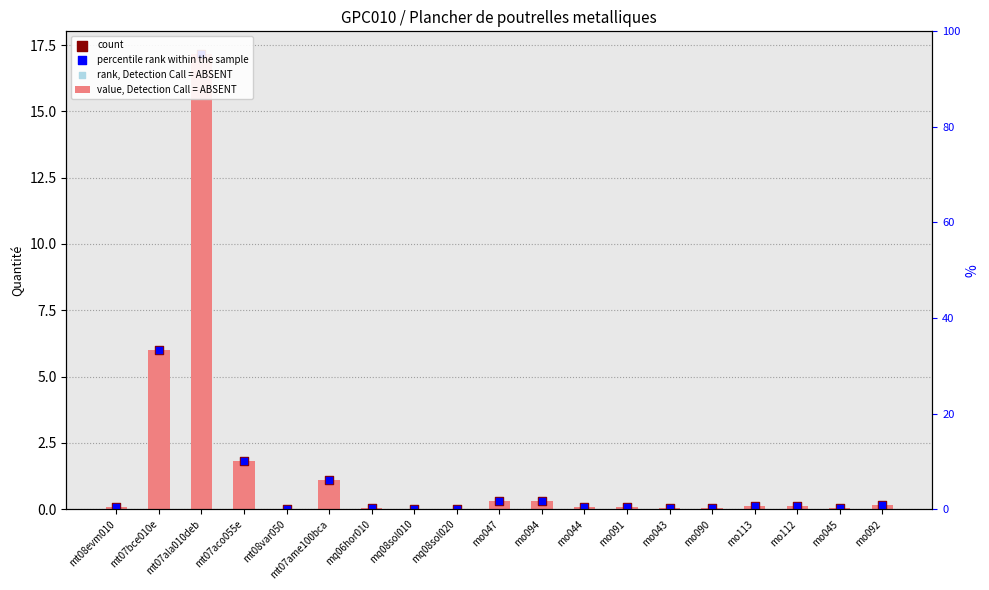

Which series reaches the maximum Y coordinate?

value, Detection Call = ABSENT